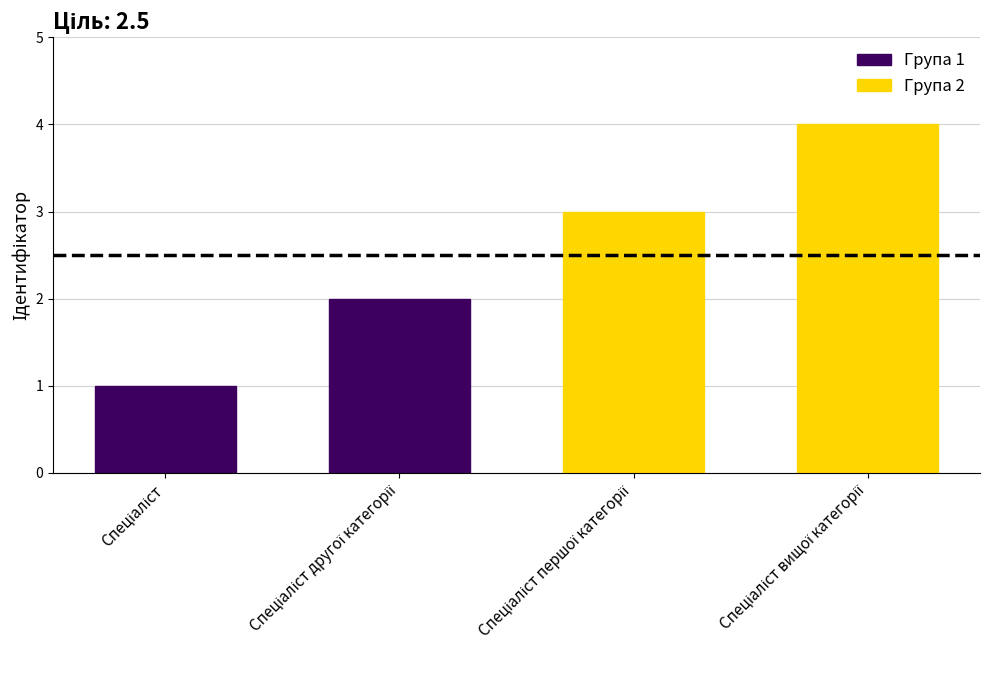

What is the smallest value displayed?

1